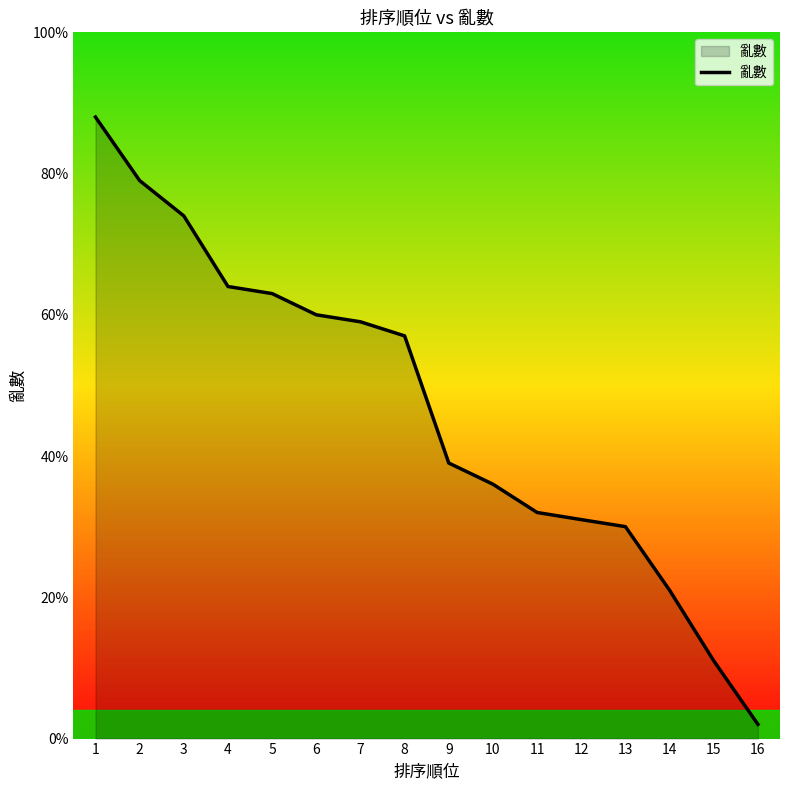

What is the difference between the values at 12 and 1?

57.0